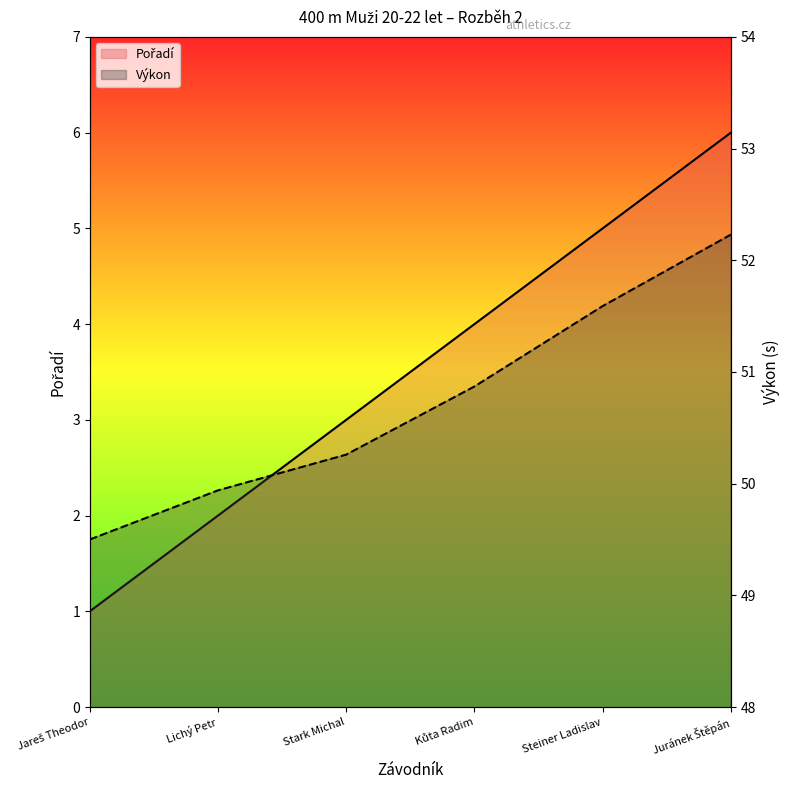

Does the chart display data point markers on the line(s)?

No